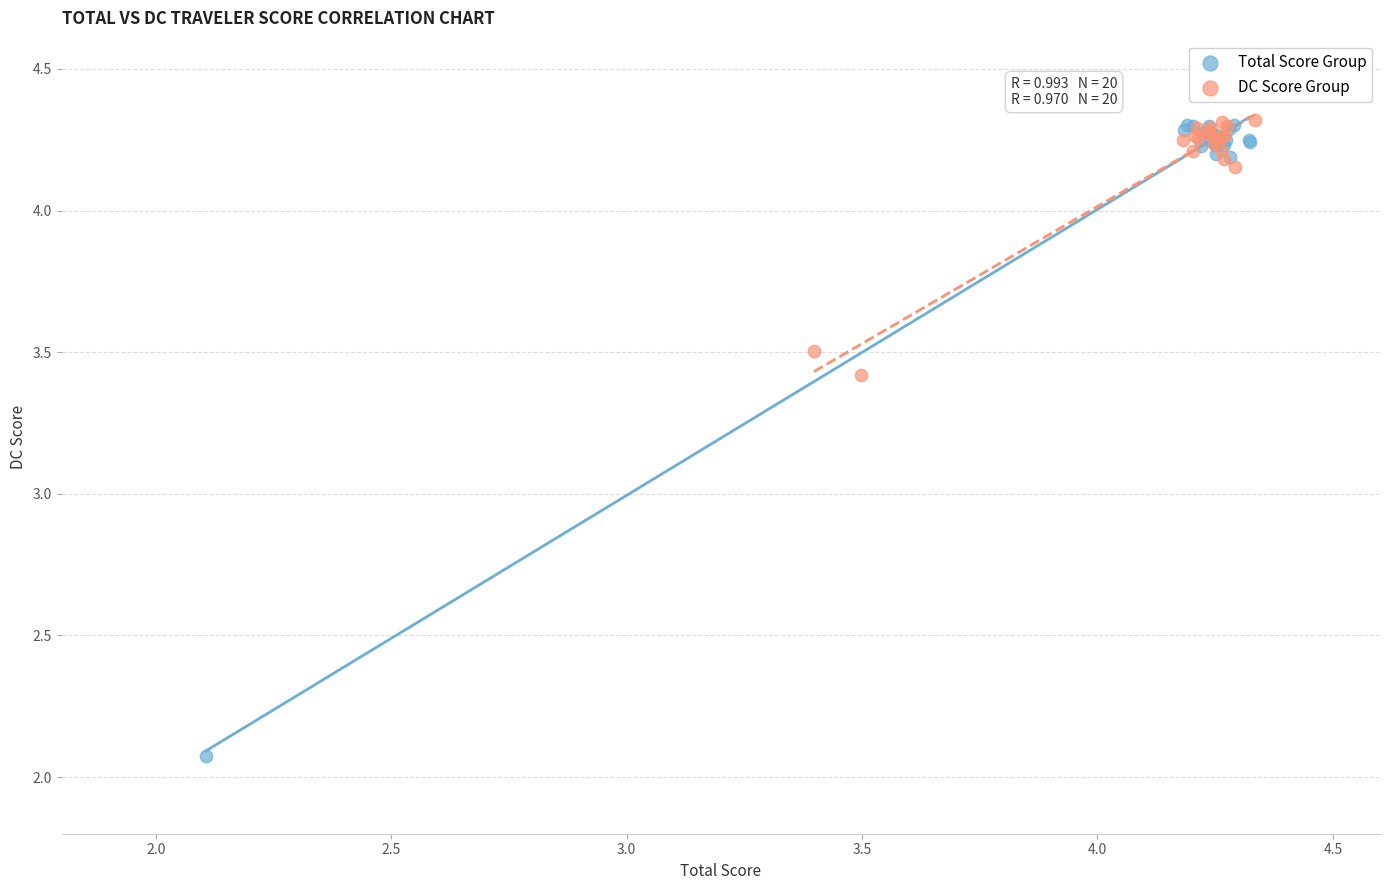

Which series has the largest Y range (max minus min)?

Total Score Group